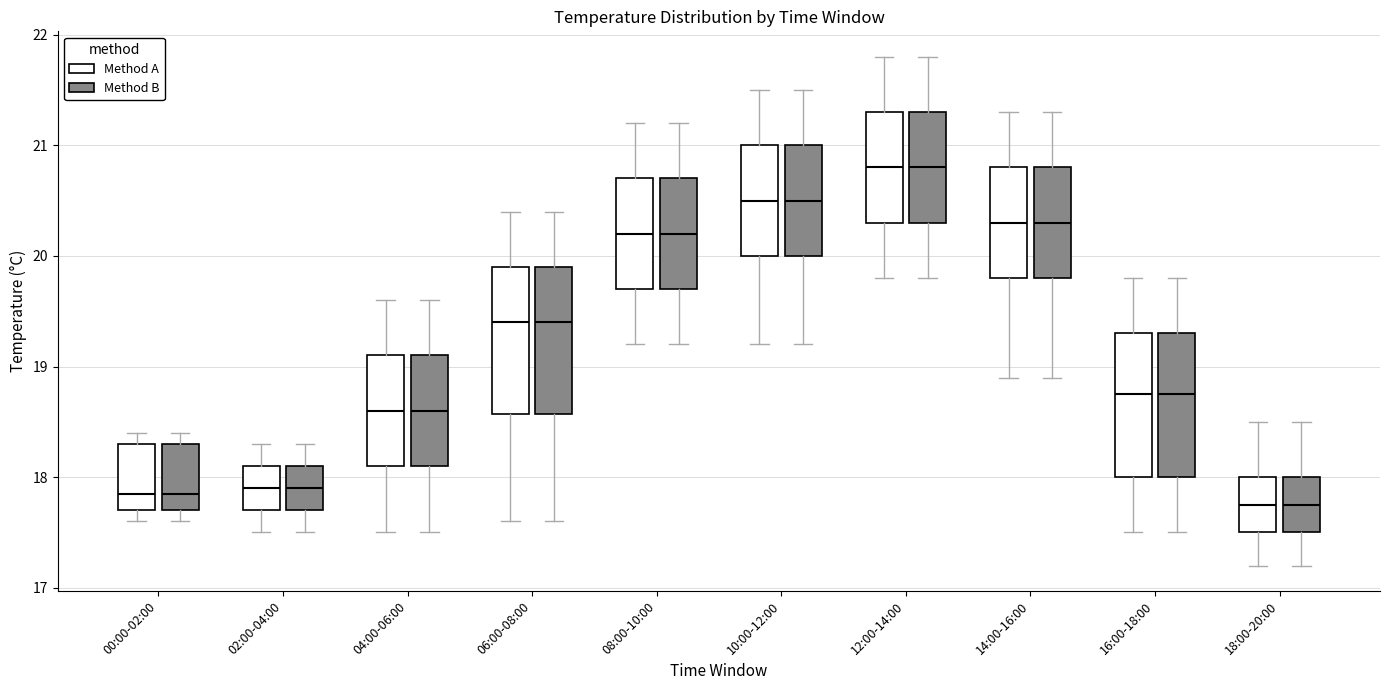

Reading left to right, transcribe this box plot: for each box, give where its median line is, the range the box spans, and where its two whiskers end, as read against the y-axis. The values are not printed on the chart, so give them approximately, as read against the axis.

00:00-02:00 (Method A): median 17.9, box 17.7 to 18.3, whiskers 17.6 to 18.4
00:00-02:00 (Method B): median 17.9, box 17.7 to 18.3, whiskers 17.6 to 18.4
02:00-04:00 (Method A): median 17.9, box 17.7 to 18.1, whiskers 17.5 to 18.3
02:00-04:00 (Method B): median 17.9, box 17.7 to 18.1, whiskers 17.5 to 18.3
04:00-06:00 (Method A): median 18.6, box 18.1 to 19.1, whiskers 17.5 to 19.6
04:00-06:00 (Method B): median 18.6, box 18.1 to 19.1, whiskers 17.5 to 19.6
06:00-08:00 (Method A): median 19.4, box 18.6 to 19.9, whiskers 17.6 to 20.4
06:00-08:00 (Method B): median 19.4, box 18.6 to 19.9, whiskers 17.6 to 20.4
08:00-10:00 (Method A): median 20.2, box 19.7 to 20.7, whiskers 19.2 to 21.2
08:00-10:00 (Method B): median 20.2, box 19.7 to 20.7, whiskers 19.2 to 21.2
10:00-12:00 (Method A): median 20.5, box 20.0 to 21.0, whiskers 19.2 to 21.5
10:00-12:00 (Method B): median 20.5, box 20.0 to 21.0, whiskers 19.2 to 21.5
12:00-14:00 (Method A): median 20.8, box 20.3 to 21.3, whiskers 19.8 to 21.8
12:00-14:00 (Method B): median 20.8, box 20.3 to 21.3, whiskers 19.8 to 21.8
14:00-16:00 (Method A): median 20.3, box 19.8 to 20.8, whiskers 18.9 to 21.3
14:00-16:00 (Method B): median 20.3, box 19.8 to 20.8, whiskers 18.9 to 21.3
16:00-18:00 (Method A): median 18.8, box 18.0 to 19.3, whiskers 17.5 to 19.8
16:00-18:00 (Method B): median 18.8, box 18.0 to 19.3, whiskers 17.5 to 19.8
18:00-20:00 (Method A): median 17.8, box 17.5 to 18.0, whiskers 17.2 to 18.5
18:00-20:00 (Method B): median 17.8, box 17.5 to 18.0, whiskers 17.2 to 18.5